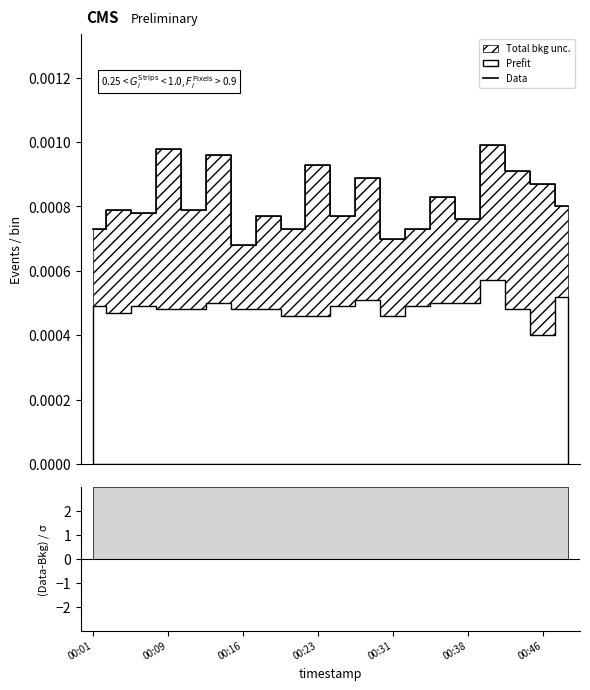

True or false: the data shows 0.0 at 10.

False